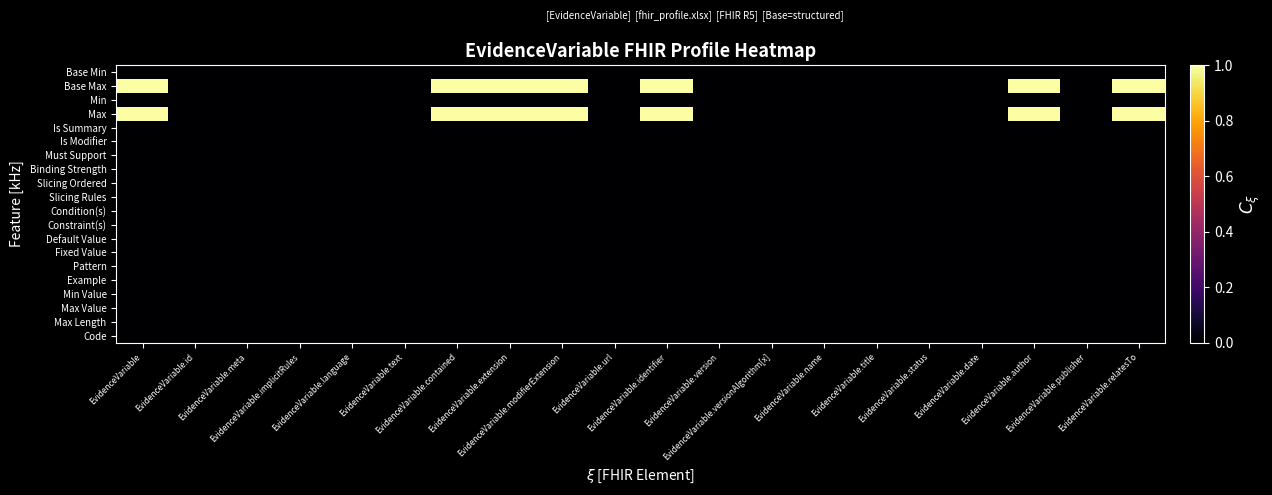

Reading right to left, transcribe all the data shown in this chart.

Base Min: EvidenceVariable.relatesTo=0.0	EvidenceVariable.publisher=0.0	EvidenceVariable.author=0.0	EvidenceVariable.date=0.0	EvidenceVariable.status=0.0	EvidenceVariable.title=0.0	EvidenceVariable.name=0.0	EvidenceVariable.versionAlgorithm[x]=0.0	EvidenceVariable.version=0.0	EvidenceVariable.identifier=0.0	EvidenceVariable.url=0.0	EvidenceVariable.modifierExtension=0.0	EvidenceVariable.extension=0.0	EvidenceVariable.contained=0.0	EvidenceVariable.text=0.0	EvidenceVariable.language=0.0	EvidenceVariable.implicitRules=0.0	EvidenceVariable.meta=0.0	EvidenceVariable.id=0.0	EvidenceVariable=0.0
Base Max: EvidenceVariable.relatesTo=1.0	EvidenceVariable.publisher=0.0	EvidenceVariable.author=1.0	EvidenceVariable.date=0.0	EvidenceVariable.status=0.0	EvidenceVariable.title=0.0	EvidenceVariable.name=0.0	EvidenceVariable.versionAlgorithm[x]=0.0	EvidenceVariable.version=0.0	EvidenceVariable.identifier=1.0	EvidenceVariable.url=0.0	EvidenceVariable.modifierExtension=1.0	EvidenceVariable.extension=1.0	EvidenceVariable.contained=1.0	EvidenceVariable.text=0.0	EvidenceVariable.language=0.0	EvidenceVariable.implicitRules=0.0	EvidenceVariable.meta=0.0	EvidenceVariable.id=0.0	EvidenceVariable=1.0
Min: EvidenceVariable.relatesTo=0.0	EvidenceVariable.publisher=0.0	EvidenceVariable.author=0.0	EvidenceVariable.date=0.0	EvidenceVariable.status=0.0	EvidenceVariable.title=0.0	EvidenceVariable.name=0.0	EvidenceVariable.versionAlgorithm[x]=0.0	EvidenceVariable.version=0.0	EvidenceVariable.identifier=0.0	EvidenceVariable.url=0.0	EvidenceVariable.modifierExtension=0.0	EvidenceVariable.extension=0.0	EvidenceVariable.contained=0.0	EvidenceVariable.text=0.0	EvidenceVariable.language=0.0	EvidenceVariable.implicitRules=0.0	EvidenceVariable.meta=0.0	EvidenceVariable.id=0.0	EvidenceVariable=0.0
Max: EvidenceVariable.relatesTo=1.0	EvidenceVariable.publisher=0.0	EvidenceVariable.author=1.0	EvidenceVariable.date=0.0	EvidenceVariable.status=0.0	EvidenceVariable.title=0.0	EvidenceVariable.name=0.0	EvidenceVariable.versionAlgorithm[x]=0.0	EvidenceVariable.version=0.0	EvidenceVariable.identifier=1.0	EvidenceVariable.url=0.0	EvidenceVariable.modifierExtension=1.0	EvidenceVariable.extension=1.0	EvidenceVariable.contained=1.0	EvidenceVariable.text=0.0	EvidenceVariable.language=0.0	EvidenceVariable.implicitRules=0.0	EvidenceVariable.meta=0.0	EvidenceVariable.id=0.0	EvidenceVariable=1.0
Is Summary: EvidenceVariable.relatesTo=0.0	EvidenceVariable.publisher=0.0	EvidenceVariable.author=0.0	EvidenceVariable.date=0.0	EvidenceVariable.status=0.0	EvidenceVariable.title=0.0	EvidenceVariable.name=0.0	EvidenceVariable.versionAlgorithm[x]=0.0	EvidenceVariable.version=0.0	EvidenceVariable.identifier=0.0	EvidenceVariable.url=0.0	EvidenceVariable.modifierExtension=0.0	EvidenceVariable.extension=0.0	EvidenceVariable.contained=0.0	EvidenceVariable.text=0.0	EvidenceVariable.language=0.0	EvidenceVariable.implicitRules=0.0	EvidenceVariable.meta=0.0	EvidenceVariable.id=0.0	EvidenceVariable=0.0
Is Modifier: EvidenceVariable.relatesTo=0.0	EvidenceVariable.publisher=0.0	EvidenceVariable.author=0.0	EvidenceVariable.date=0.0	EvidenceVariable.status=0.0	EvidenceVariable.title=0.0	EvidenceVariable.name=0.0	EvidenceVariable.versionAlgorithm[x]=0.0	EvidenceVariable.version=0.0	EvidenceVariable.identifier=0.0	EvidenceVariable.url=0.0	EvidenceVariable.modifierExtension=0.0	EvidenceVariable.extension=0.0	EvidenceVariable.contained=0.0	EvidenceVariable.text=0.0	EvidenceVariable.language=0.0	EvidenceVariable.implicitRules=0.0	EvidenceVariable.meta=0.0	EvidenceVariable.id=0.0	EvidenceVariable=0.0
Must Support: EvidenceVariable.relatesTo=0.0	EvidenceVariable.publisher=0.0	EvidenceVariable.author=0.0	EvidenceVariable.date=0.0	EvidenceVariable.status=0.0	EvidenceVariable.title=0.0	EvidenceVariable.name=0.0	EvidenceVariable.versionAlgorithm[x]=0.0	EvidenceVariable.version=0.0	EvidenceVariable.identifier=0.0	EvidenceVariable.url=0.0	EvidenceVariable.modifierExtension=0.0	EvidenceVariable.extension=0.0	EvidenceVariable.contained=0.0	EvidenceVariable.text=0.0	EvidenceVariable.language=0.0	EvidenceVariable.implicitRules=0.0	EvidenceVariable.meta=0.0	EvidenceVariable.id=0.0	EvidenceVariable=0.0
Binding Strength: EvidenceVariable.relatesTo=0.0	EvidenceVariable.publisher=0.0	EvidenceVariable.author=0.0	EvidenceVariable.date=0.0	EvidenceVariable.status=0.0	EvidenceVariable.title=0.0	EvidenceVariable.name=0.0	EvidenceVariable.versionAlgorithm[x]=0.0	EvidenceVariable.version=0.0	EvidenceVariable.identifier=0.0	EvidenceVariable.url=0.0	EvidenceVariable.modifierExtension=0.0	EvidenceVariable.extension=0.0	EvidenceVariable.contained=0.0	EvidenceVariable.text=0.0	EvidenceVariable.language=0.0	EvidenceVariable.implicitRules=0.0	EvidenceVariable.meta=0.0	EvidenceVariable.id=0.0	EvidenceVariable=0.0
Slicing Ordered: EvidenceVariable.relatesTo=0.0	EvidenceVariable.publisher=0.0	EvidenceVariable.author=0.0	EvidenceVariable.date=0.0	EvidenceVariable.status=0.0	EvidenceVariable.title=0.0	EvidenceVariable.name=0.0	EvidenceVariable.versionAlgorithm[x]=0.0	EvidenceVariable.version=0.0	EvidenceVariable.identifier=0.0	EvidenceVariable.url=0.0	EvidenceVariable.modifierExtension=0.0	EvidenceVariable.extension=0.0	EvidenceVariable.contained=0.0	EvidenceVariable.text=0.0	EvidenceVariable.language=0.0	EvidenceVariable.implicitRules=0.0	EvidenceVariable.meta=0.0	EvidenceVariable.id=0.0	EvidenceVariable=0.0
Slicing Rules: EvidenceVariable.relatesTo=0.0	EvidenceVariable.publisher=0.0	EvidenceVariable.author=0.0	EvidenceVariable.date=0.0	EvidenceVariable.status=0.0	EvidenceVariable.title=0.0	EvidenceVariable.name=0.0	EvidenceVariable.versionAlgorithm[x]=0.0	EvidenceVariable.version=0.0	EvidenceVariable.identifier=0.0	EvidenceVariable.url=0.0	EvidenceVariable.modifierExtension=0.0	EvidenceVariable.extension=0.0	EvidenceVariable.contained=0.0	EvidenceVariable.text=0.0	EvidenceVariable.language=0.0	EvidenceVariable.implicitRules=0.0	EvidenceVariable.meta=0.0	EvidenceVariable.id=0.0	EvidenceVariable=0.0
Condition(s): EvidenceVariable.relatesTo=0.0	EvidenceVariable.publisher=0.0	EvidenceVariable.author=0.0	EvidenceVariable.date=0.0	EvidenceVariable.status=0.0	EvidenceVariable.title=0.0	EvidenceVariable.name=0.0	EvidenceVariable.versionAlgorithm[x]=0.0	EvidenceVariable.version=0.0	EvidenceVariable.identifier=0.0	EvidenceVariable.url=0.0	EvidenceVariable.modifierExtension=0.0	EvidenceVariable.extension=0.0	EvidenceVariable.contained=0.0	EvidenceVariable.text=0.0	EvidenceVariable.language=0.0	EvidenceVariable.implicitRules=0.0	EvidenceVariable.meta=0.0	EvidenceVariable.id=0.0	EvidenceVariable=0.0
Constraint(s): EvidenceVariable.relatesTo=0.0	EvidenceVariable.publisher=0.0	EvidenceVariable.author=0.0	EvidenceVariable.date=0.0	EvidenceVariable.status=0.0	EvidenceVariable.title=0.0	EvidenceVariable.name=0.0	EvidenceVariable.versionAlgorithm[x]=0.0	EvidenceVariable.version=0.0	EvidenceVariable.identifier=0.0	EvidenceVariable.url=0.0	EvidenceVariable.modifierExtension=0.0	EvidenceVariable.extension=0.0	EvidenceVariable.contained=0.0	EvidenceVariable.text=0.0	EvidenceVariable.language=0.0	EvidenceVariable.implicitRules=0.0	EvidenceVariable.meta=0.0	EvidenceVariable.id=0.0	EvidenceVariable=0.0
Default Value: EvidenceVariable.relatesTo=0.0	EvidenceVariable.publisher=0.0	EvidenceVariable.author=0.0	EvidenceVariable.date=0.0	EvidenceVariable.status=0.0	EvidenceVariable.title=0.0	EvidenceVariable.name=0.0	EvidenceVariable.versionAlgorithm[x]=0.0	EvidenceVariable.version=0.0	EvidenceVariable.identifier=0.0	EvidenceVariable.url=0.0	EvidenceVariable.modifierExtension=0.0	EvidenceVariable.extension=0.0	EvidenceVariable.contained=0.0	EvidenceVariable.text=0.0	EvidenceVariable.language=0.0	EvidenceVariable.implicitRules=0.0	EvidenceVariable.meta=0.0	EvidenceVariable.id=0.0	EvidenceVariable=0.0
Fixed Value: EvidenceVariable.relatesTo=0.0	EvidenceVariable.publisher=0.0	EvidenceVariable.author=0.0	EvidenceVariable.date=0.0	EvidenceVariable.status=0.0	EvidenceVariable.title=0.0	EvidenceVariable.name=0.0	EvidenceVariable.versionAlgorithm[x]=0.0	EvidenceVariable.version=0.0	EvidenceVariable.identifier=0.0	EvidenceVariable.url=0.0	EvidenceVariable.modifierExtension=0.0	EvidenceVariable.extension=0.0	EvidenceVariable.contained=0.0	EvidenceVariable.text=0.0	EvidenceVariable.language=0.0	EvidenceVariable.implicitRules=0.0	EvidenceVariable.meta=0.0	EvidenceVariable.id=0.0	EvidenceVariable=0.0
Pattern: EvidenceVariable.relatesTo=0.0	EvidenceVariable.publisher=0.0	EvidenceVariable.author=0.0	EvidenceVariable.date=0.0	EvidenceVariable.status=0.0	EvidenceVariable.title=0.0	EvidenceVariable.name=0.0	EvidenceVariable.versionAlgorithm[x]=0.0	EvidenceVariable.version=0.0	EvidenceVariable.identifier=0.0	EvidenceVariable.url=0.0	EvidenceVariable.modifierExtension=0.0	EvidenceVariable.extension=0.0	EvidenceVariable.contained=0.0	EvidenceVariable.text=0.0	EvidenceVariable.language=0.0	EvidenceVariable.implicitRules=0.0	EvidenceVariable.meta=0.0	EvidenceVariable.id=0.0	EvidenceVariable=0.0
Example: EvidenceVariable.relatesTo=0.0	EvidenceVariable.publisher=0.0	EvidenceVariable.author=0.0	EvidenceVariable.date=0.0	EvidenceVariable.status=0.0	EvidenceVariable.title=0.0	EvidenceVariable.name=0.0	EvidenceVariable.versionAlgorithm[x]=0.0	EvidenceVariable.version=0.0	EvidenceVariable.identifier=0.0	EvidenceVariable.url=0.0	EvidenceVariable.modifierExtension=0.0	EvidenceVariable.extension=0.0	EvidenceVariable.contained=0.0	EvidenceVariable.text=0.0	EvidenceVariable.language=0.0	EvidenceVariable.implicitRules=0.0	EvidenceVariable.meta=0.0	EvidenceVariable.id=0.0	EvidenceVariable=0.0
Min Value: EvidenceVariable.relatesTo=0.0	EvidenceVariable.publisher=0.0	EvidenceVariable.author=0.0	EvidenceVariable.date=0.0	EvidenceVariable.status=0.0	EvidenceVariable.title=0.0	EvidenceVariable.name=0.0	EvidenceVariable.versionAlgorithm[x]=0.0	EvidenceVariable.version=0.0	EvidenceVariable.identifier=0.0	EvidenceVariable.url=0.0	EvidenceVariable.modifierExtension=0.0	EvidenceVariable.extension=0.0	EvidenceVariable.contained=0.0	EvidenceVariable.text=0.0	EvidenceVariable.language=0.0	EvidenceVariable.implicitRules=0.0	EvidenceVariable.meta=0.0	EvidenceVariable.id=0.0	EvidenceVariable=0.0
Max Value: EvidenceVariable.relatesTo=0.0	EvidenceVariable.publisher=0.0	EvidenceVariable.author=0.0	EvidenceVariable.date=0.0	EvidenceVariable.status=0.0	EvidenceVariable.title=0.0	EvidenceVariable.name=0.0	EvidenceVariable.versionAlgorithm[x]=0.0	EvidenceVariable.version=0.0	EvidenceVariable.identifier=0.0	EvidenceVariable.url=0.0	EvidenceVariable.modifierExtension=0.0	EvidenceVariable.extension=0.0	EvidenceVariable.contained=0.0	EvidenceVariable.text=0.0	EvidenceVariable.language=0.0	EvidenceVariable.implicitRules=0.0	EvidenceVariable.meta=0.0	EvidenceVariable.id=0.0	EvidenceVariable=0.0
Max Length: EvidenceVariable.relatesTo=0.0	EvidenceVariable.publisher=0.0	EvidenceVariable.author=0.0	EvidenceVariable.date=0.0	EvidenceVariable.status=0.0	EvidenceVariable.title=0.0	EvidenceVariable.name=0.0	EvidenceVariable.versionAlgorithm[x]=0.0	EvidenceVariable.version=0.0	EvidenceVariable.identifier=0.0	EvidenceVariable.url=0.0	EvidenceVariable.modifierExtension=0.0	EvidenceVariable.extension=0.0	EvidenceVariable.contained=0.0	EvidenceVariable.text=0.0	EvidenceVariable.language=0.0	EvidenceVariable.implicitRules=0.0	EvidenceVariable.meta=0.0	EvidenceVariable.id=0.0	EvidenceVariable=0.0
Code: EvidenceVariable.relatesTo=0.0	EvidenceVariable.publisher=0.0	EvidenceVariable.author=0.0	EvidenceVariable.date=0.0	EvidenceVariable.status=0.0	EvidenceVariable.title=0.0	EvidenceVariable.name=0.0	EvidenceVariable.versionAlgorithm[x]=0.0	EvidenceVariable.version=0.0	EvidenceVariable.identifier=0.0	EvidenceVariable.url=0.0	EvidenceVariable.modifierExtension=0.0	EvidenceVariable.extension=0.0	EvidenceVariable.contained=0.0	EvidenceVariable.text=0.0	EvidenceVariable.language=0.0	EvidenceVariable.implicitRules=0.0	EvidenceVariable.meta=0.0	EvidenceVariable.id=0.0	EvidenceVariable=0.0